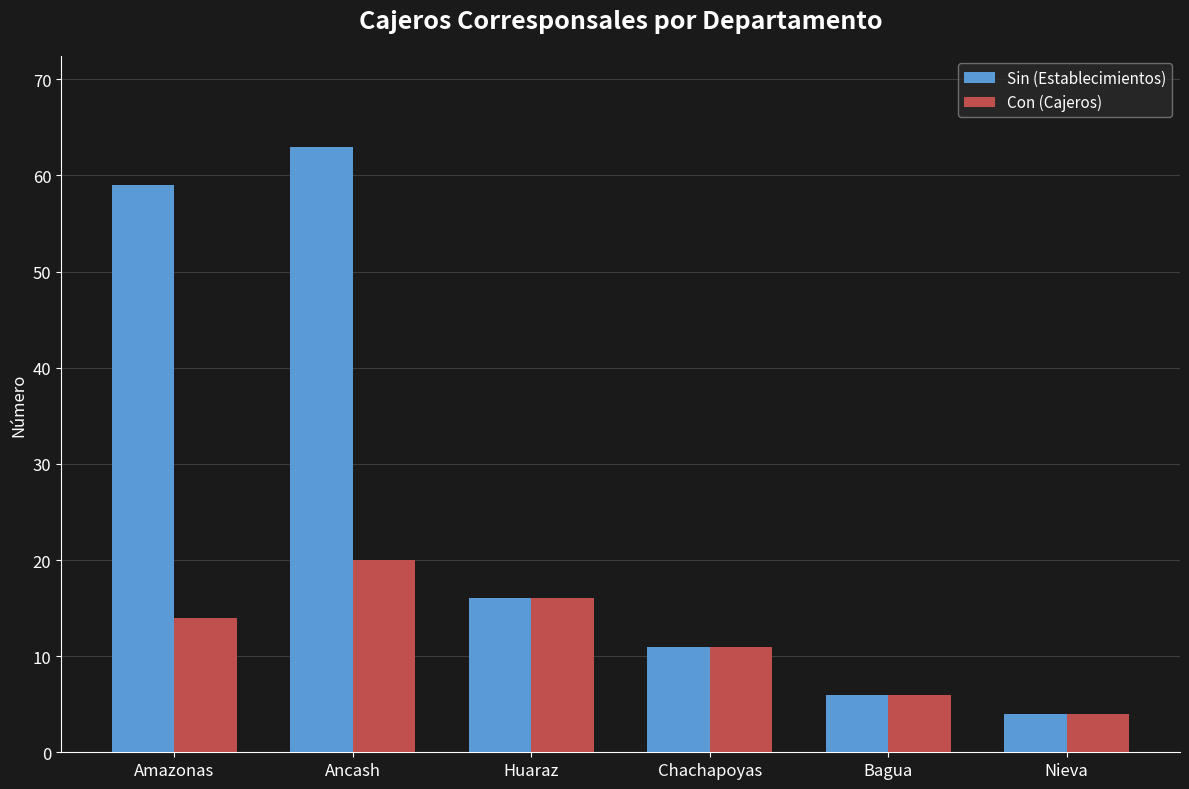

Does the chart contain any negative values?

No